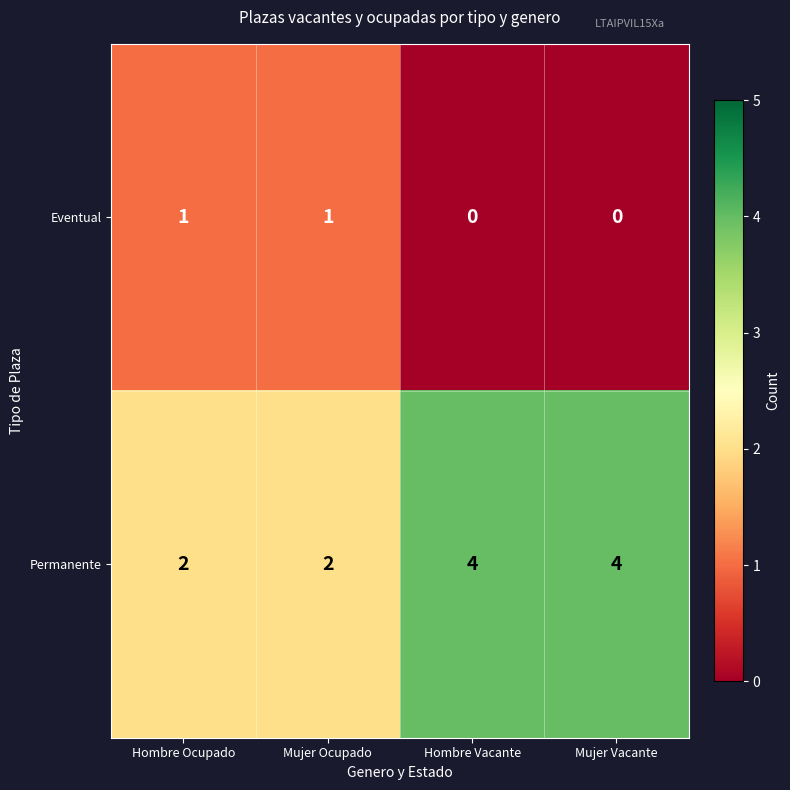

Rank the series by their average value, from highest to lowest.

Permanente, Eventual